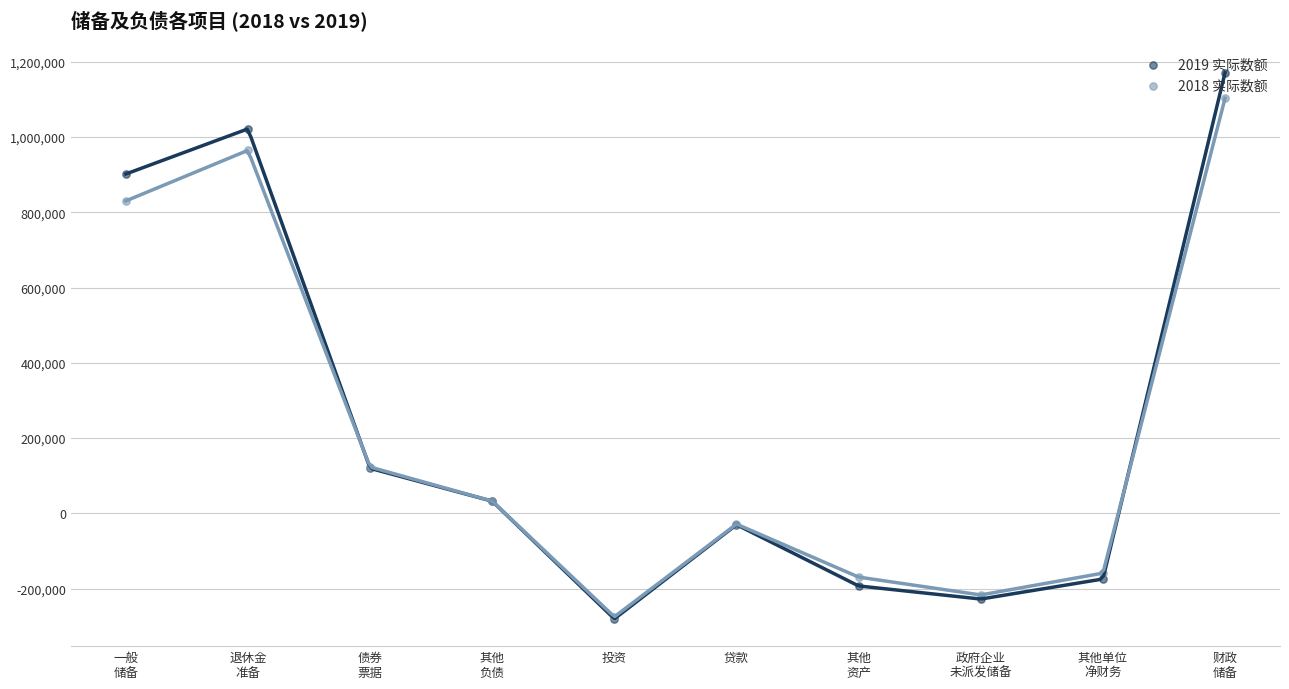

Is the value of 2018 实际数额 at 投资 greater than the value of 2019 实际数额 at 财政
储备?

No